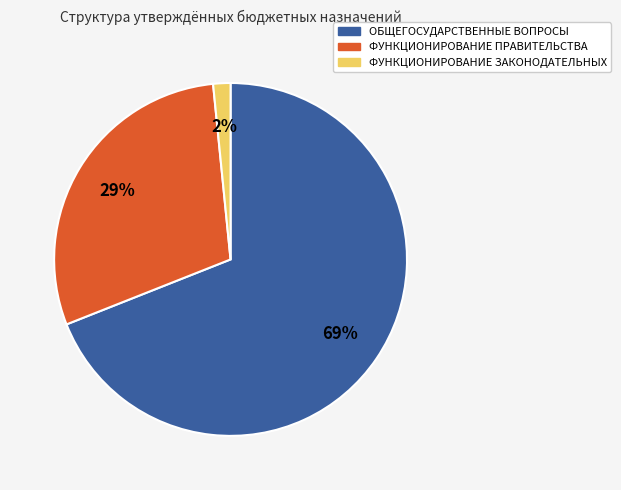

Count the number of slices in the pie.

3